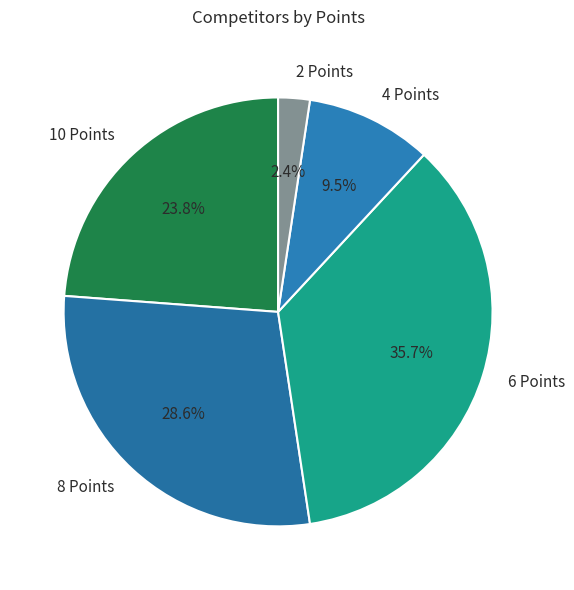

Rank the categories by value from lowest to highest.

2 Points, 4 Points, 10 Points, 8 Points, 6 Points